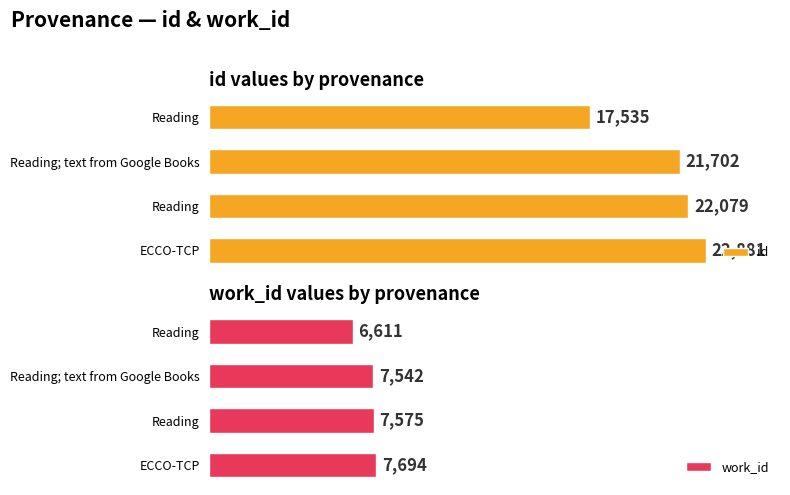

What are all the series names shown in the legend?

id, work_id